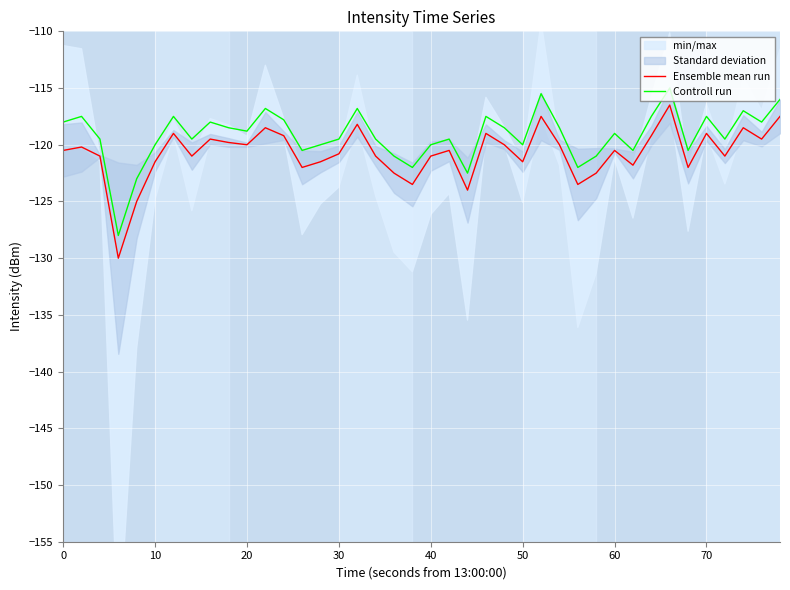

What is the minimum value for Controll run?

-128.0